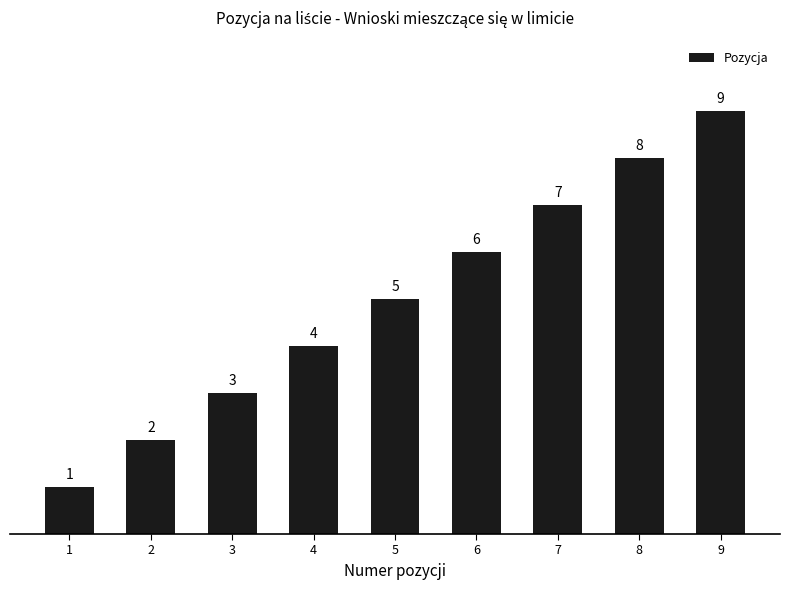

What is the change in value from 8 to 9?

+1